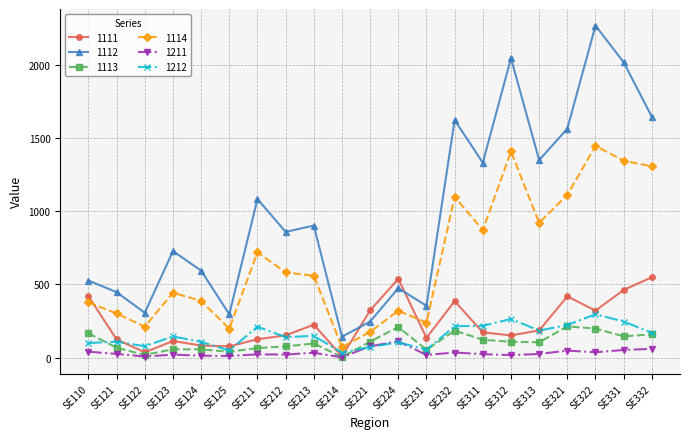

What is the maximum value shown in the chart?

2271.0